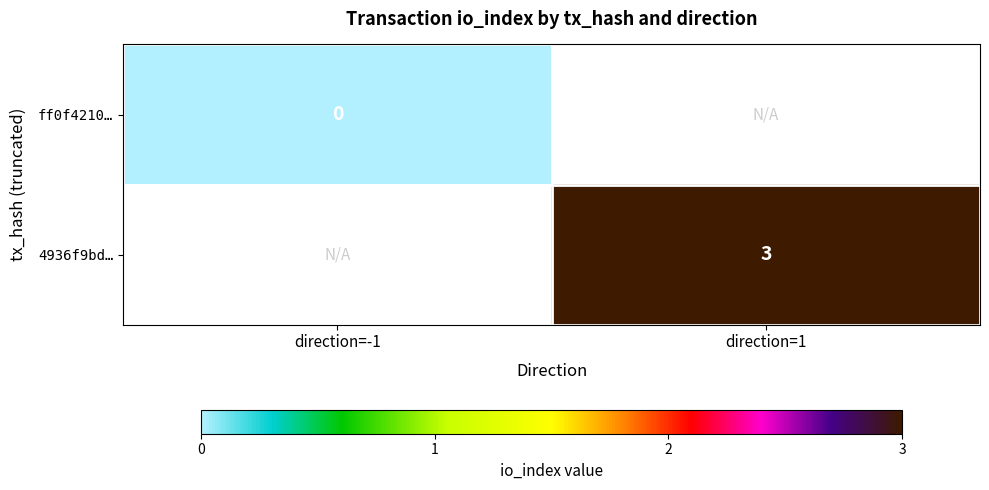

Is it true that 4936f9bd… equals 4 at direction=1?

False